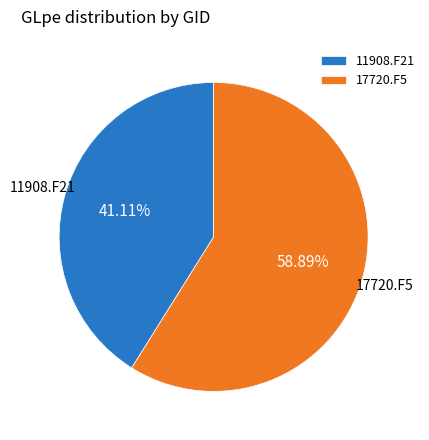

Rank the categories by value from lowest to highest.

11908.F21, 17720.F5